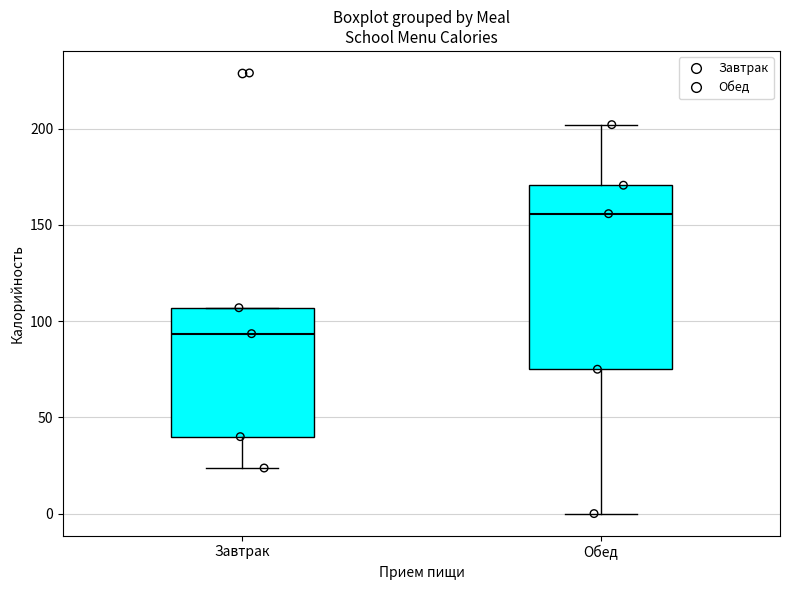

Reading left to right, transcribe this box plot: for each box, give where its median line is, the range the box spans, and where its two whiskers end, as read against the y-axis. The values are not printed on the chart, so give them approximately, as read against the axis.

Завтрак: median 95, box 40 to 105, whiskers 25 to 105
Обед: median 155, box 75 to 170, whiskers 0 to 200